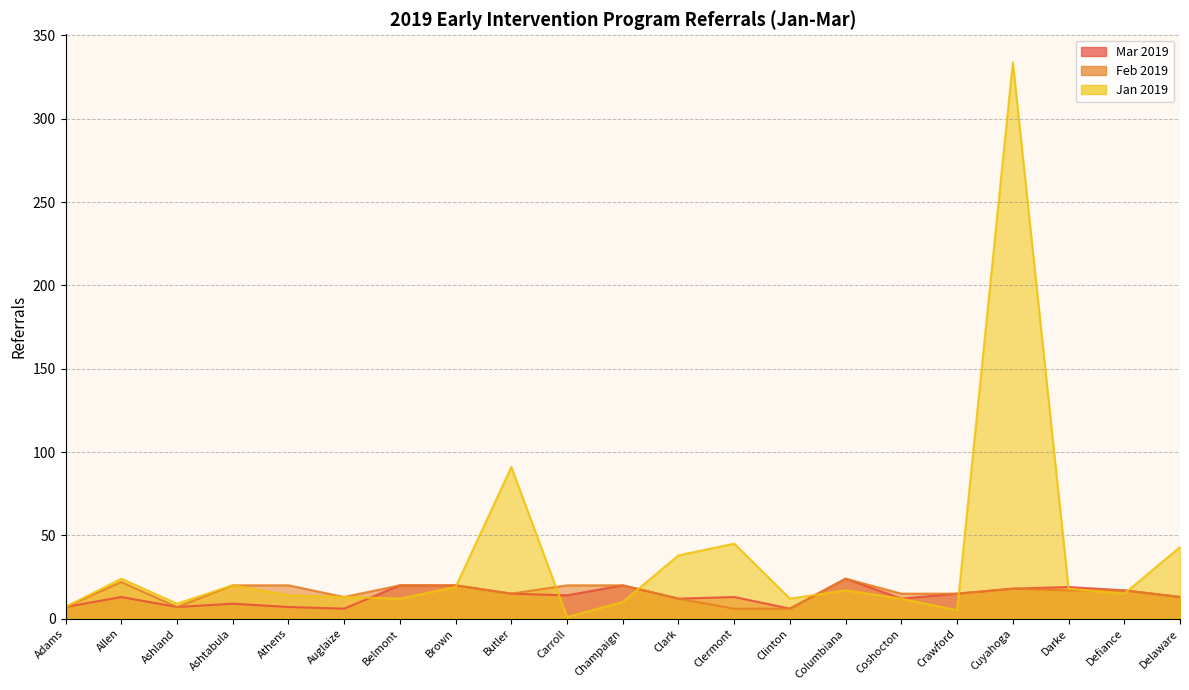

What is the label of the 20th point from the left?

Defiance